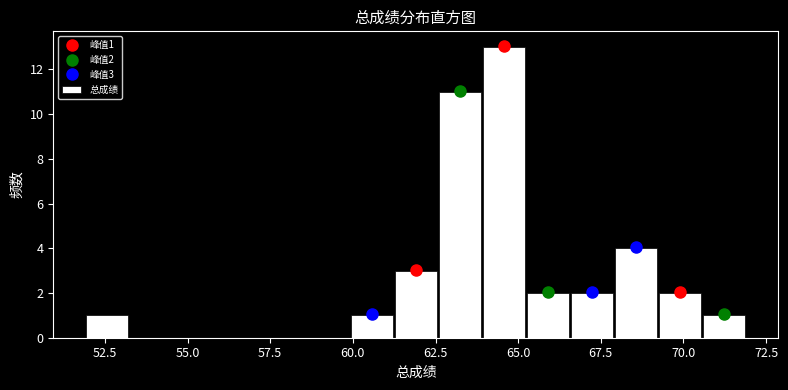

Read against the x-axis, roughly where is the centre of the tallest bar?

64.5